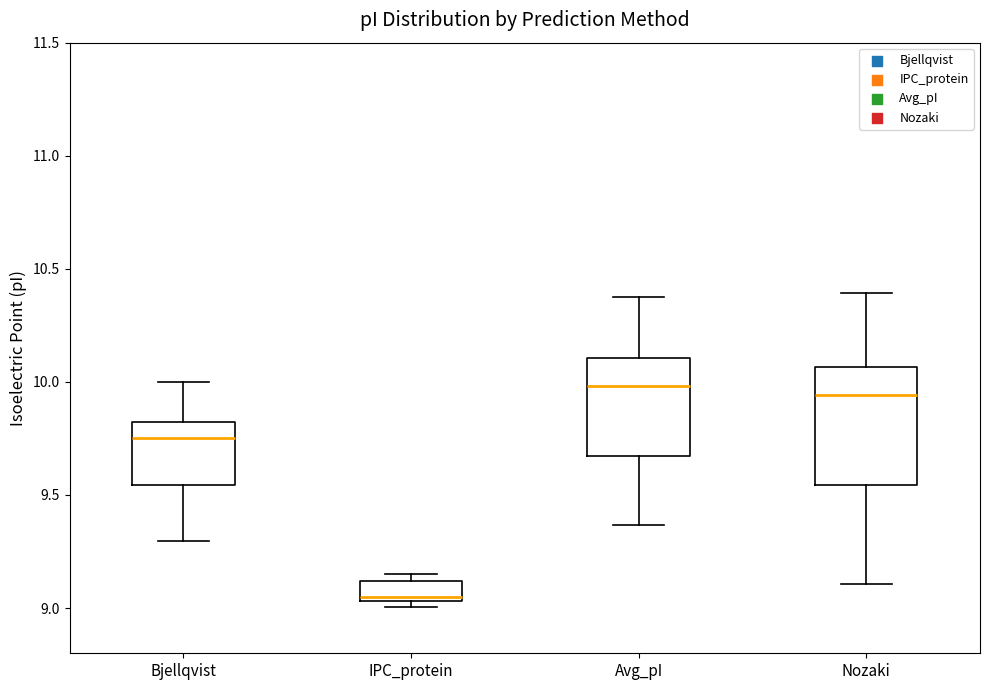

Reading left to right, transcribe this box plot: for each box, give where its median line is, the range the box spans, and where its two whiskers end, as read against the y-axis. The values are not printed on the chart, so give them approximately, as read against the axis.

Bjellqvist: median 9.75, box 9.55 to 9.80, whiskers 9.30 to 10.00
IPC_protein: median 9.05 (just above the box's lower edge), box 9.05 to 9.10, whiskers 9.00 to 9.15
Avg_pI: median 10.00, box 9.65 to 10.10, whiskers 9.35 to 10.35
Nozaki: median 9.95, box 9.55 to 10.05, whiskers 9.10 to 10.40